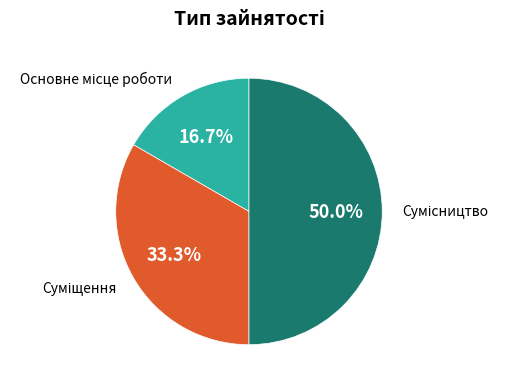

Which slice is the smallest?

Основне місце роботи